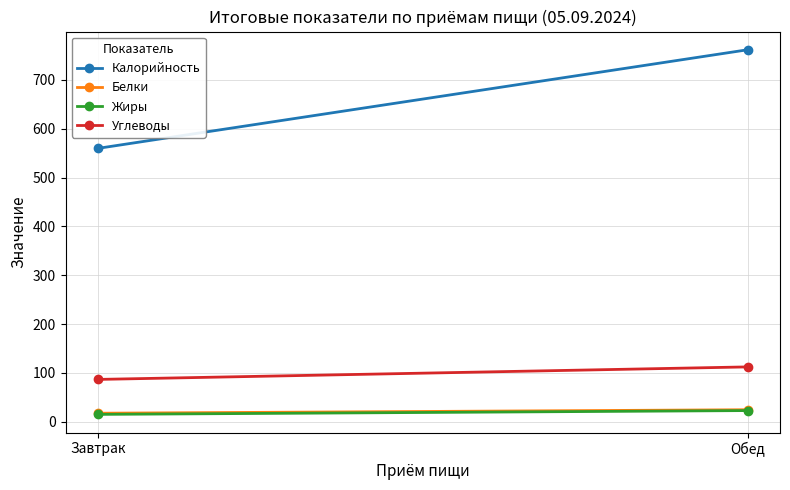

Rank the series at Обед from lowest to highest value.

Жиры, Белки, Углеводы, Калорийность